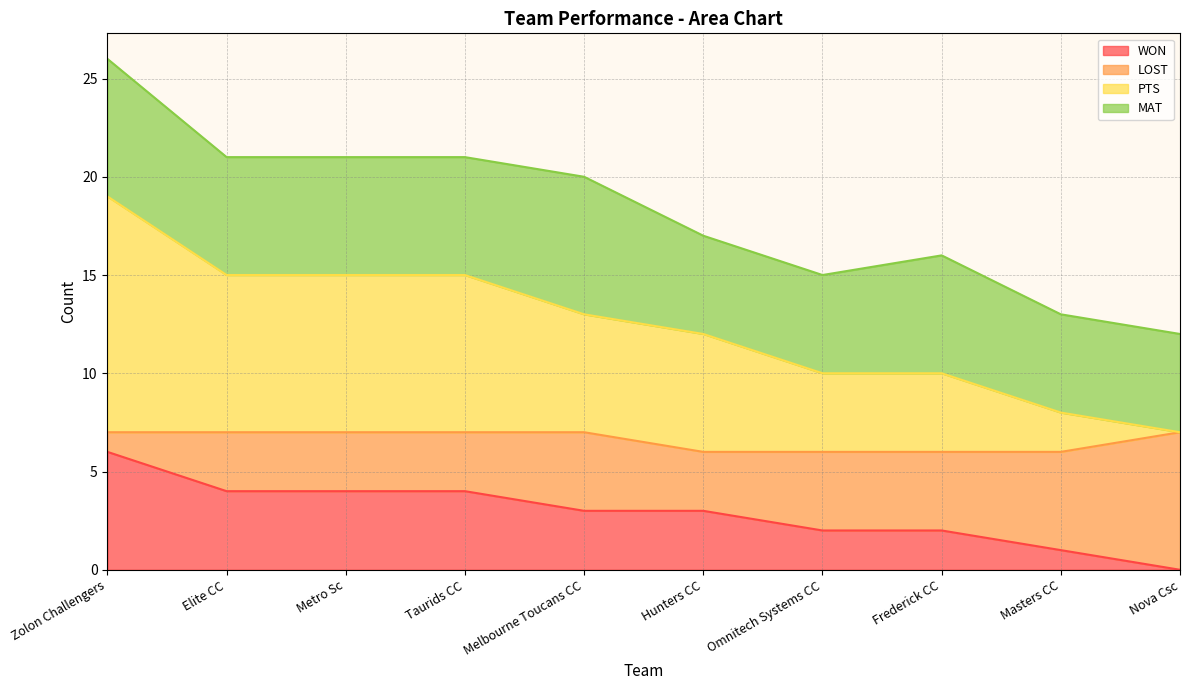

Does the chart have visible grid lines?

Yes